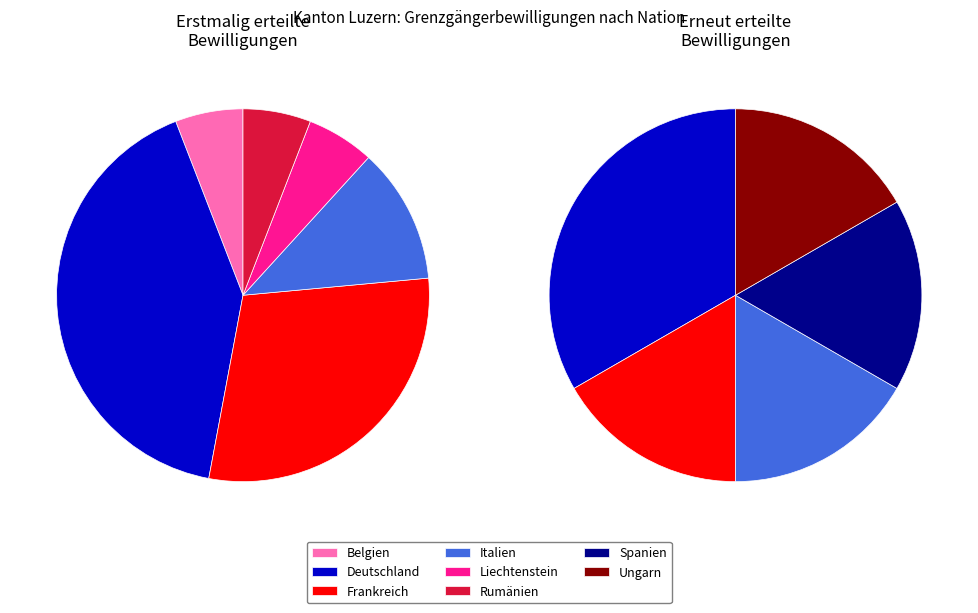

True or false: Frankreich accounts for 33% of the total.

False